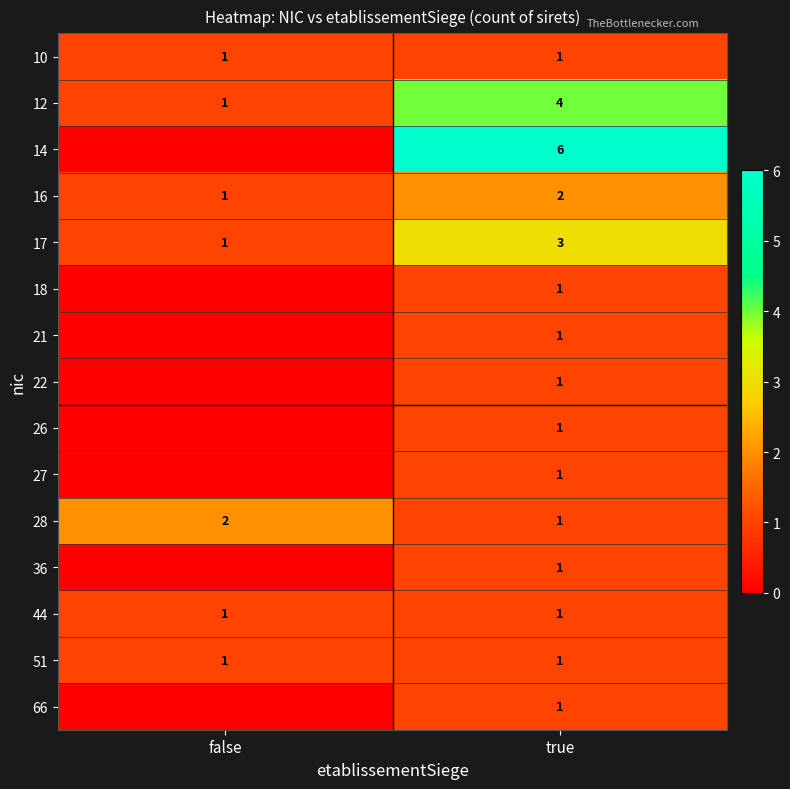

What is the sum of the 51 values at true and false?

2